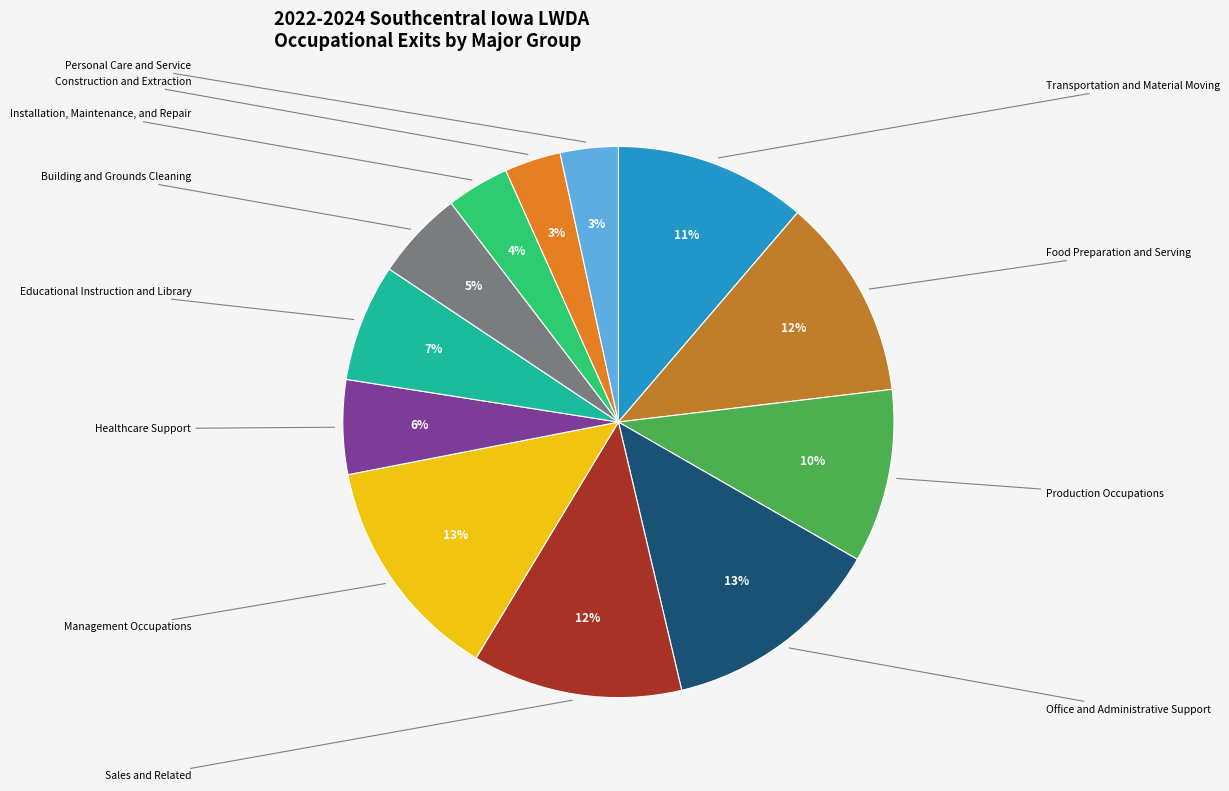

To the nearest percent, what is the combined percentage of Food Preparation and Serving and Building and Grounds Cleaning?

17%